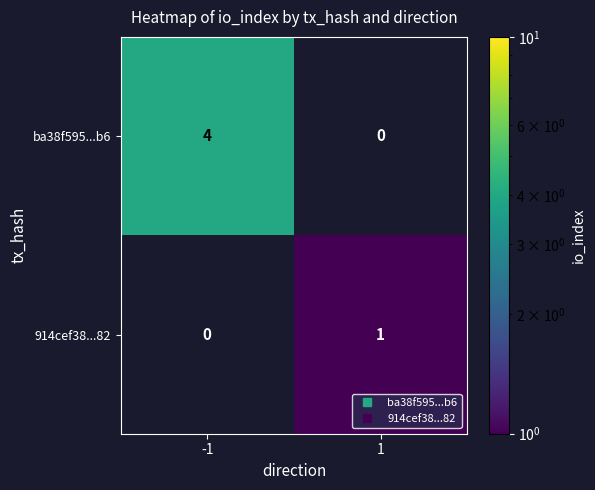

The 914cef38...82 series shows 1 at 1. True or false?

True